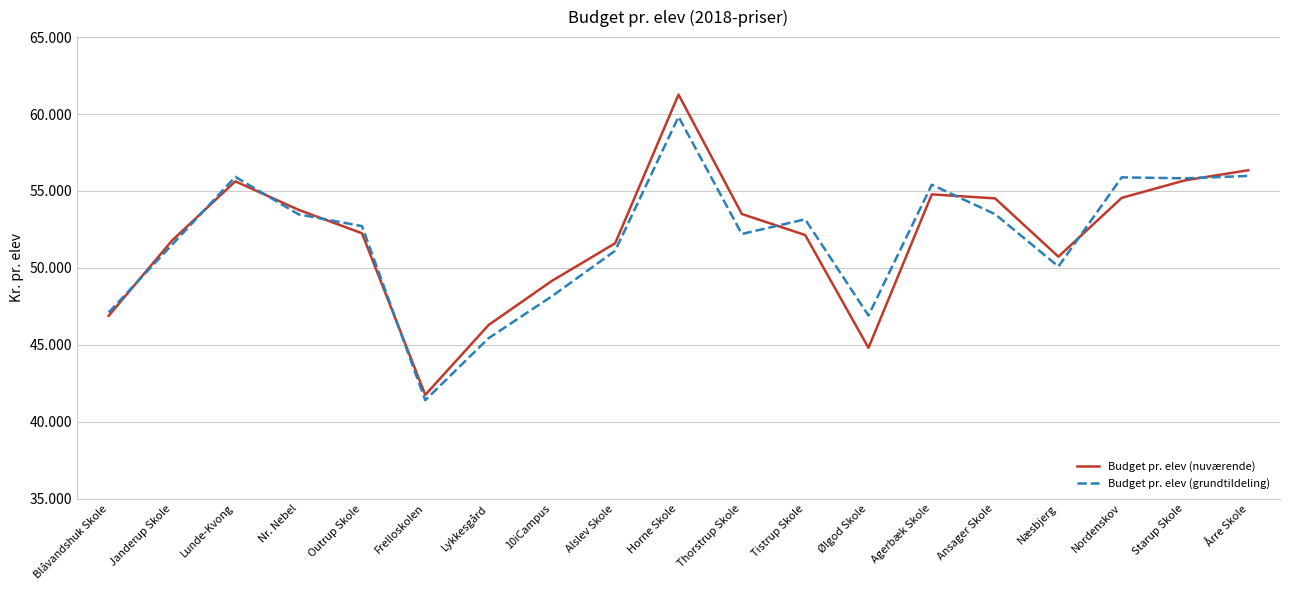

True or false: Budget pr. elev (nuværende) and Budget pr. elev (grundtildeling) intersect in this chart.

True